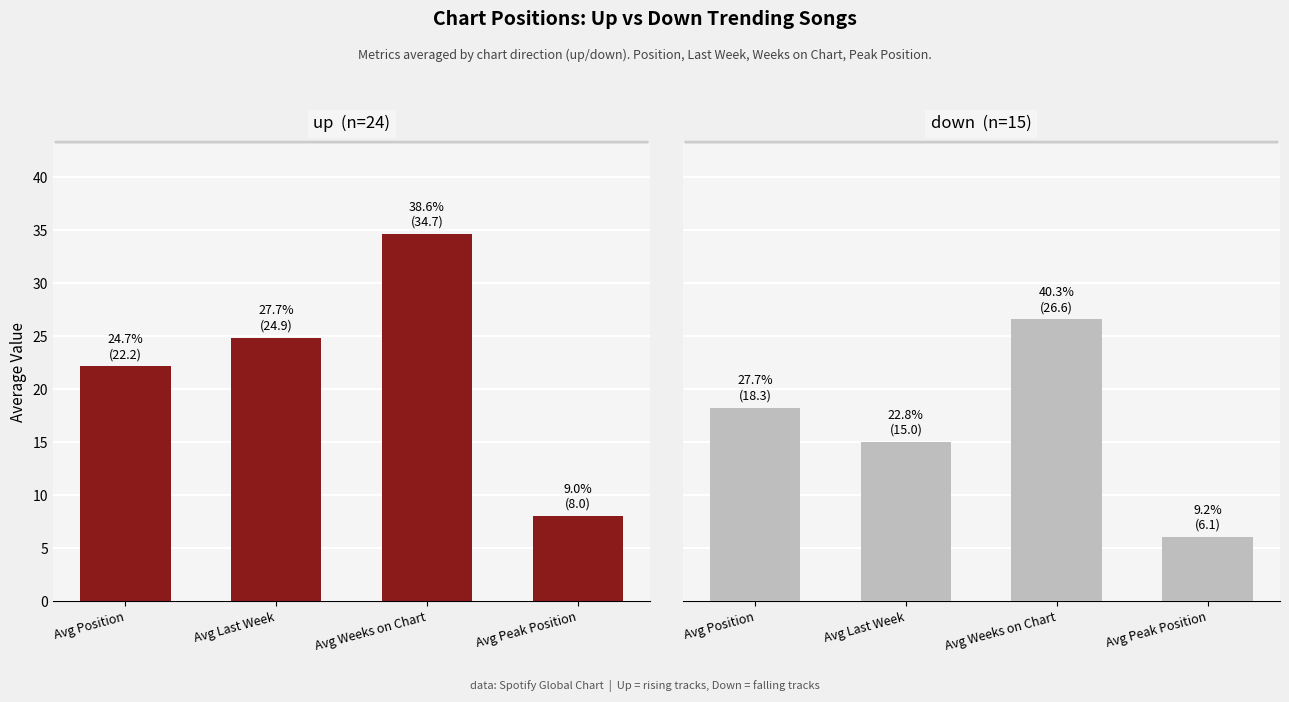

How many data points in down are above 18?

2